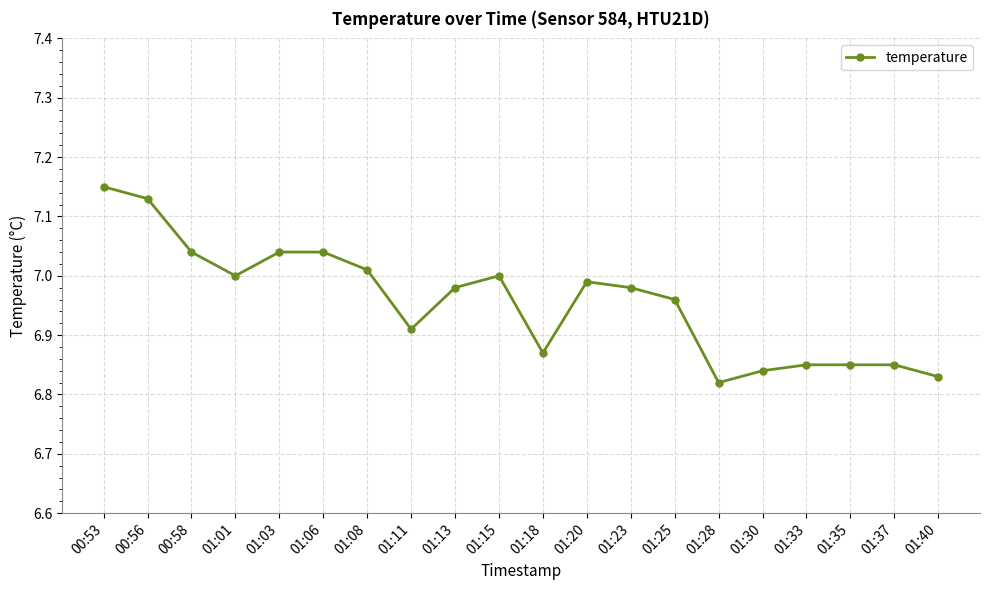

True or false: the data shows 2.6 at 01:15.

False